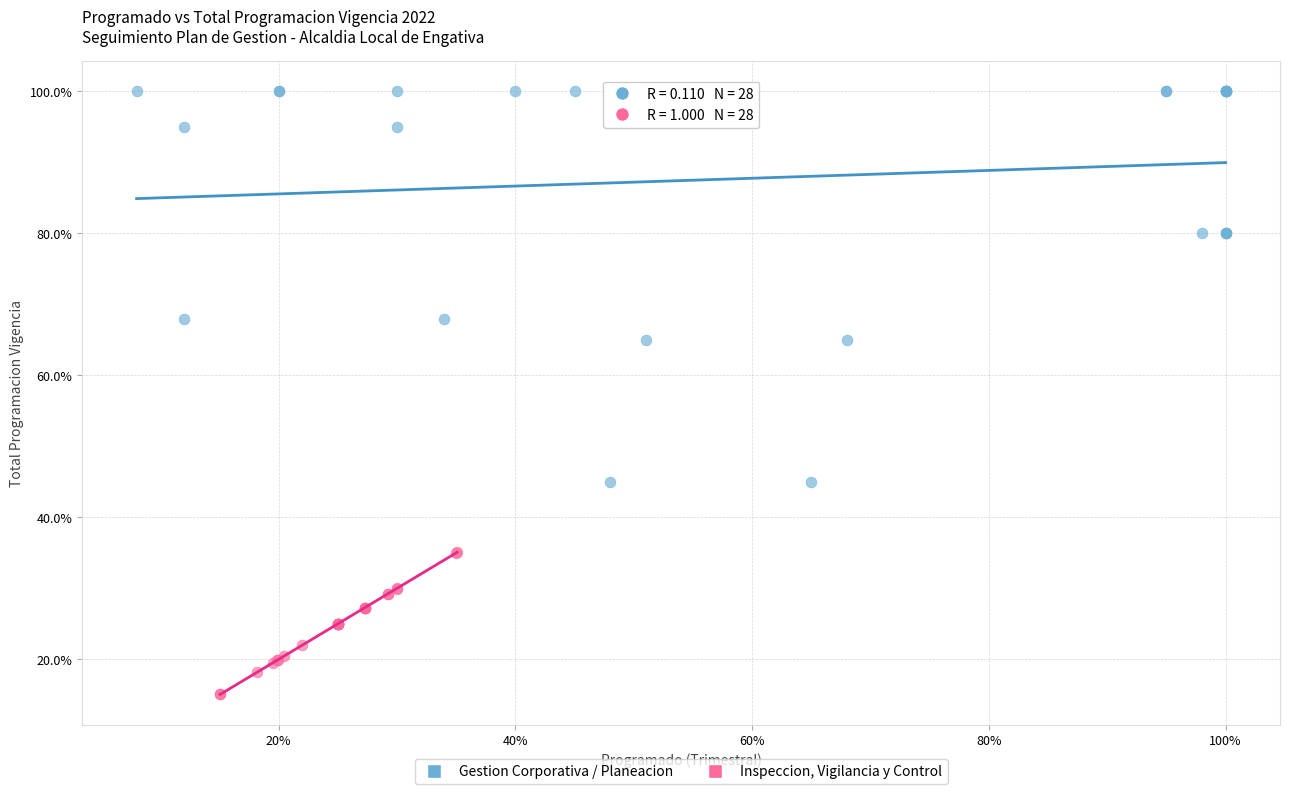

Which series has the widest spread of Y values?

Gestion Corporativa / Planeacion